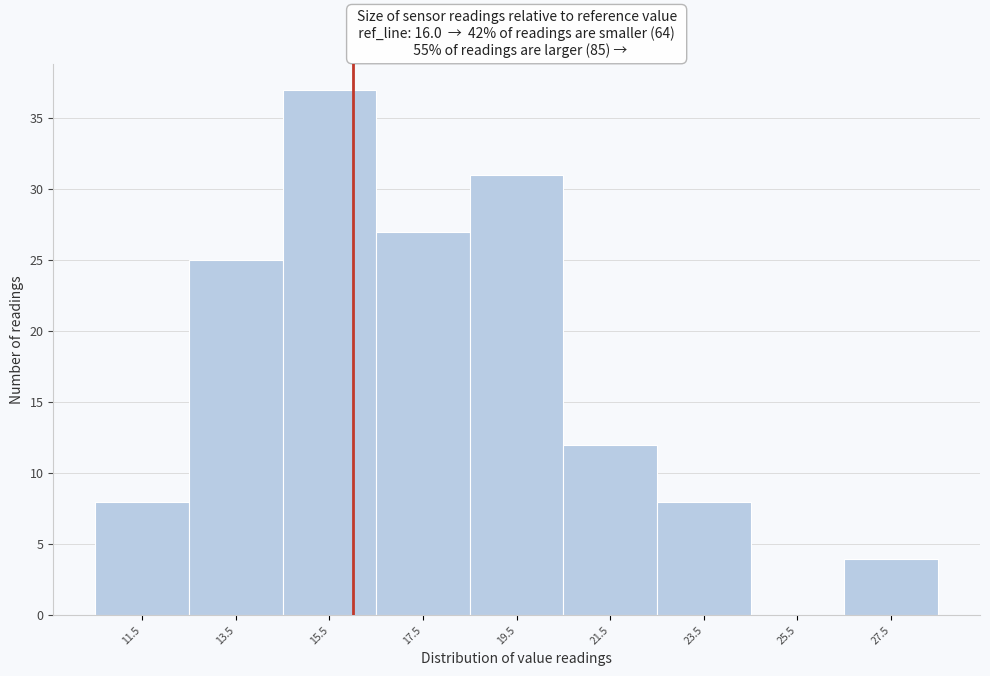

Over which range of the x-axis is the bar tallest?

14.5 to 16.5